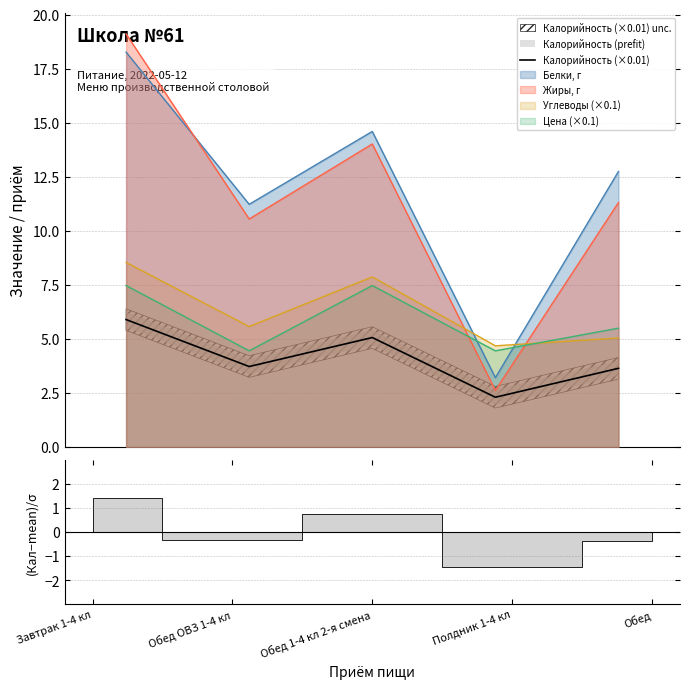

What is the approximate value at Обед ОВЗ 1-4 кл?

3.7